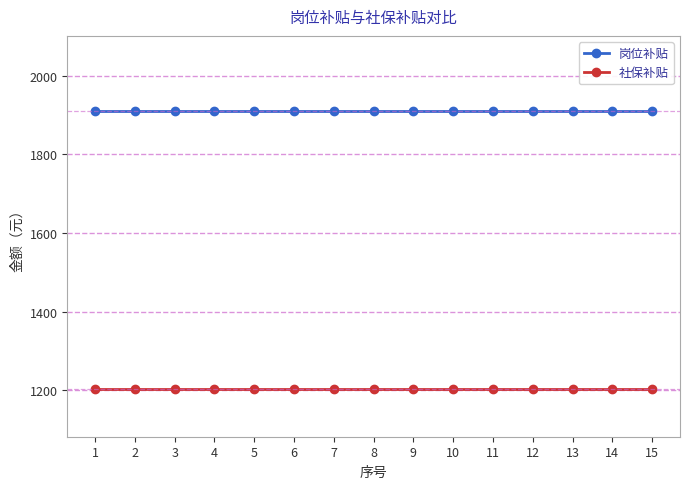

What is the total value across all series at 5?

3111.8